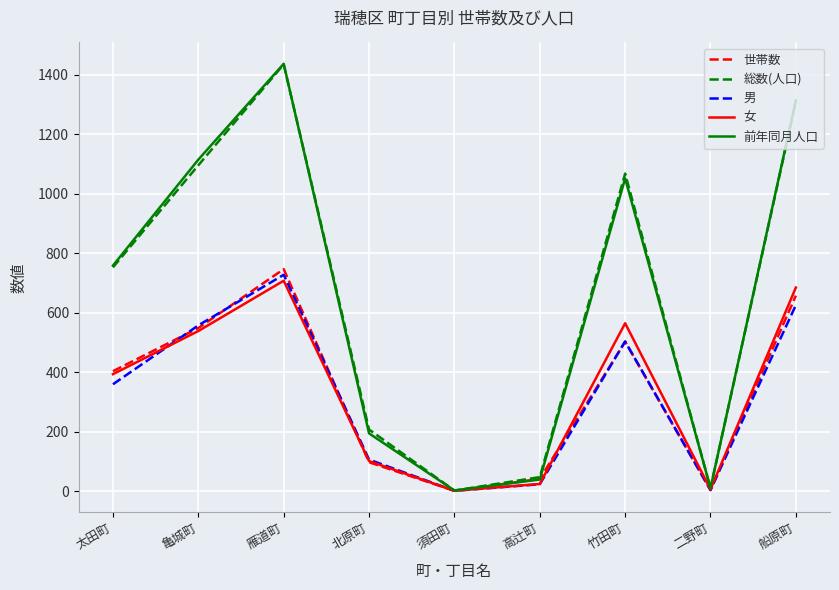

What is the sum of all 男 values?

2905